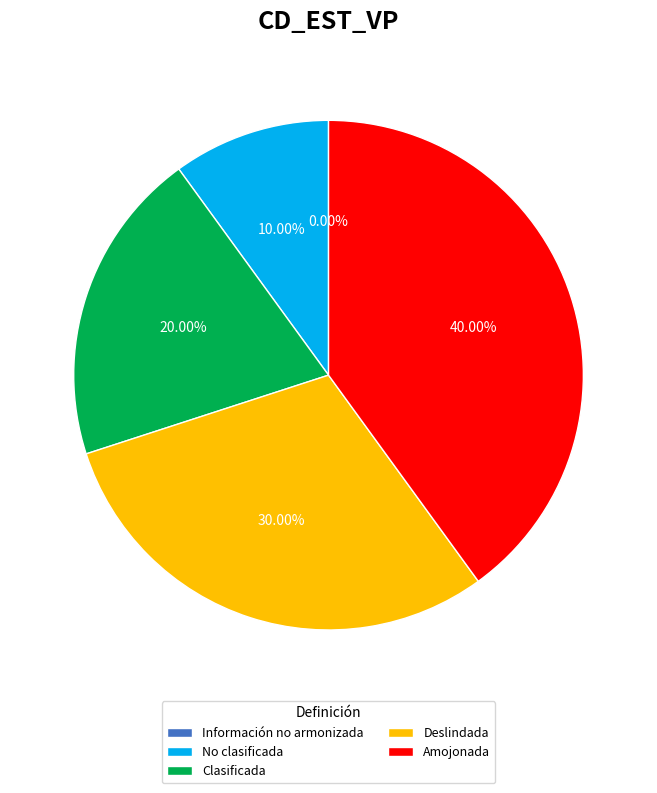

Rank the categories by value from highest to lowest.

Amojonada, Deslindada, Clasificada, No clasificada, Información no armonizada